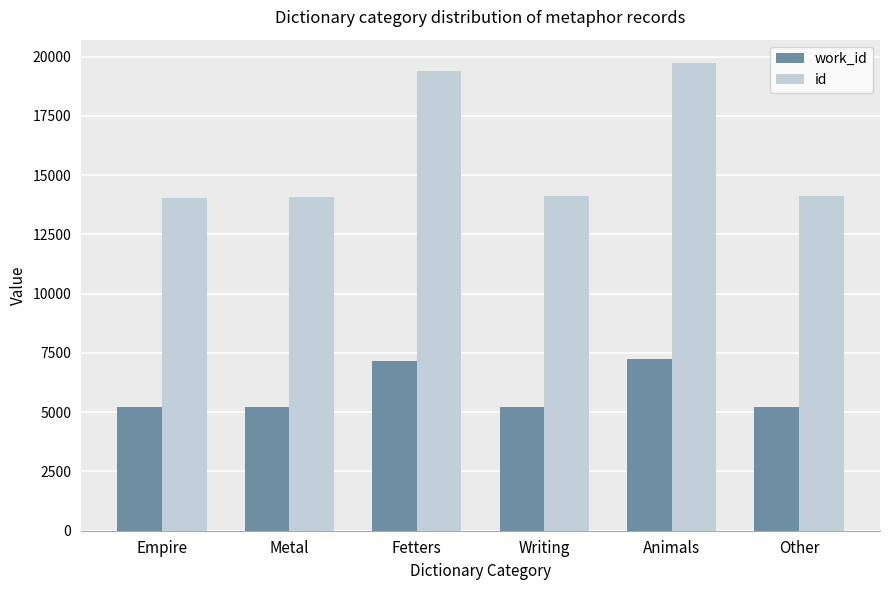

Count the number of categories in the chart.

6